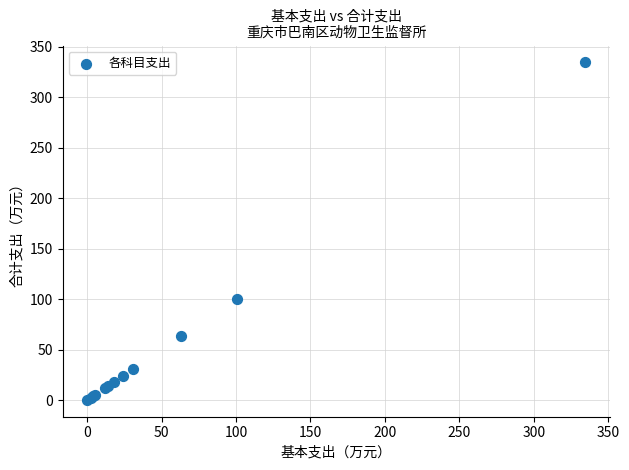

What Y value in the scatter plot is closest to 167?

100.5